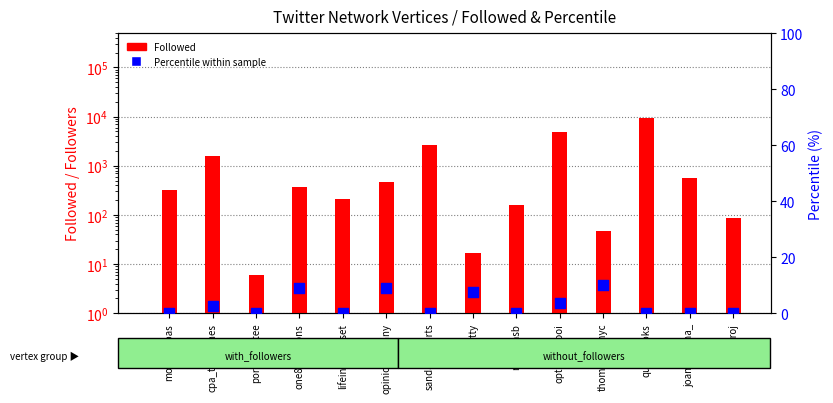

Is the value of Followed at joanndeluna_ greater than the value of Percentile within sample at one8solutions?

Yes